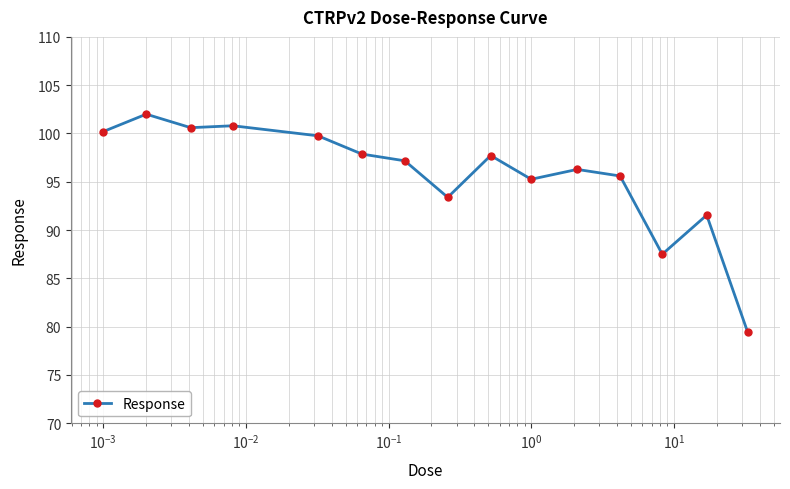

What is the smallest value displayed?

79.4